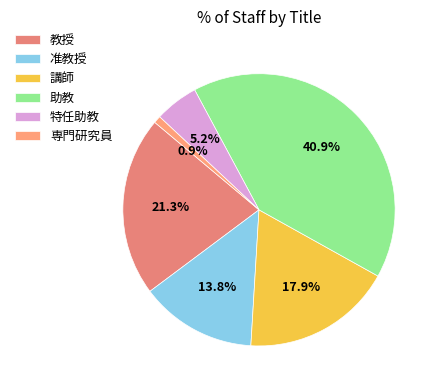

What is the total percentage of 准教授 and 特任助教?

19.0%